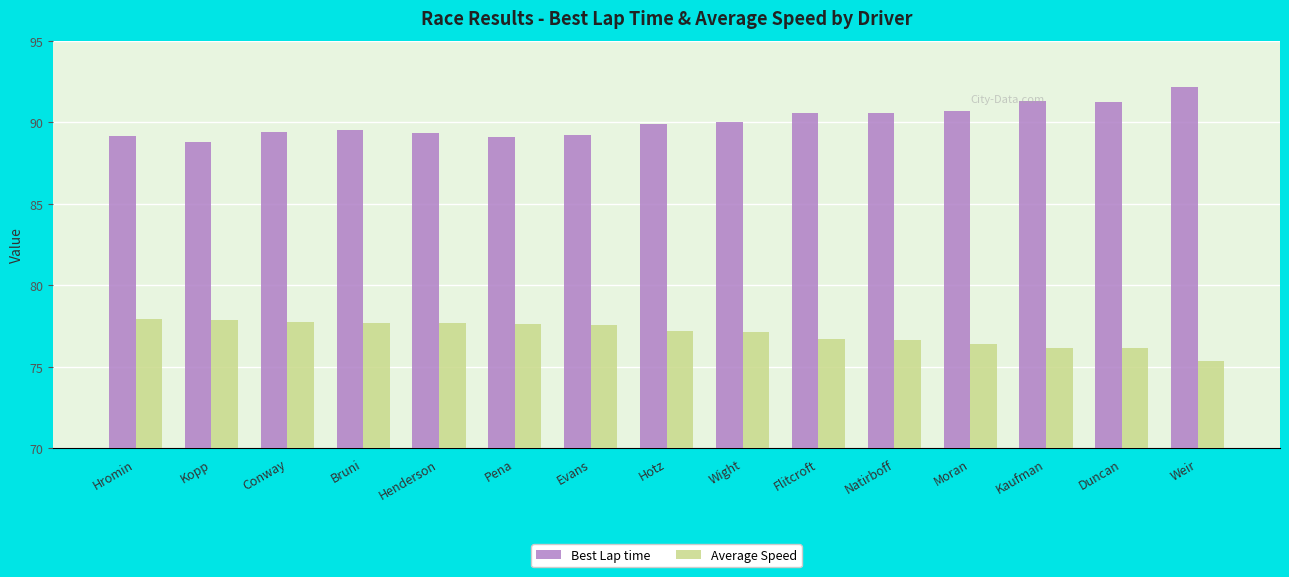

What is the difference between the second highest and minimum values in the Best Lap time series?

2.5